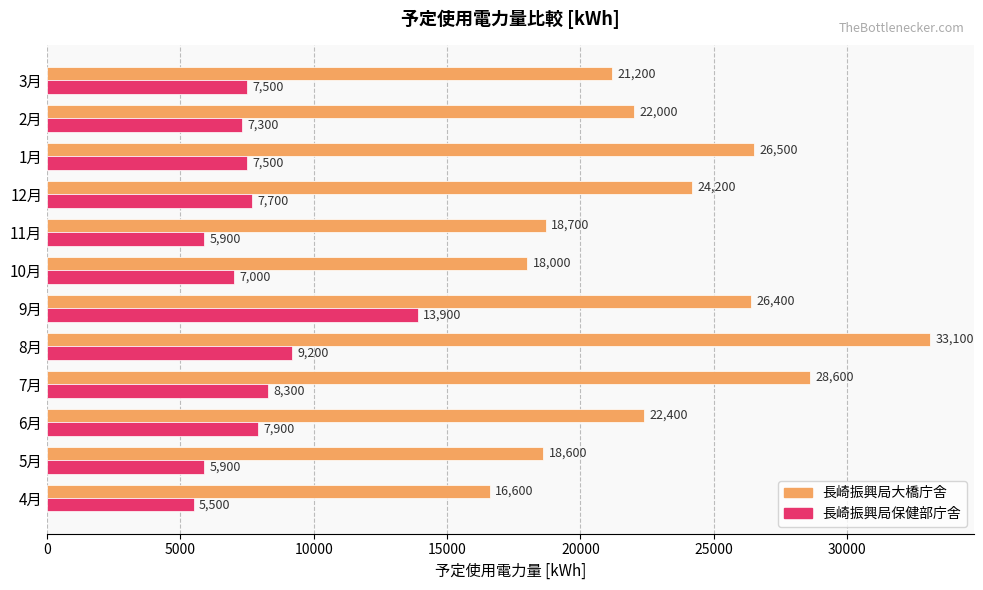

Is the value of 長崎振興局大橋庁舎 at 9月 greater than the value of 長崎振興局保健部庁舎 at 5月?

Yes